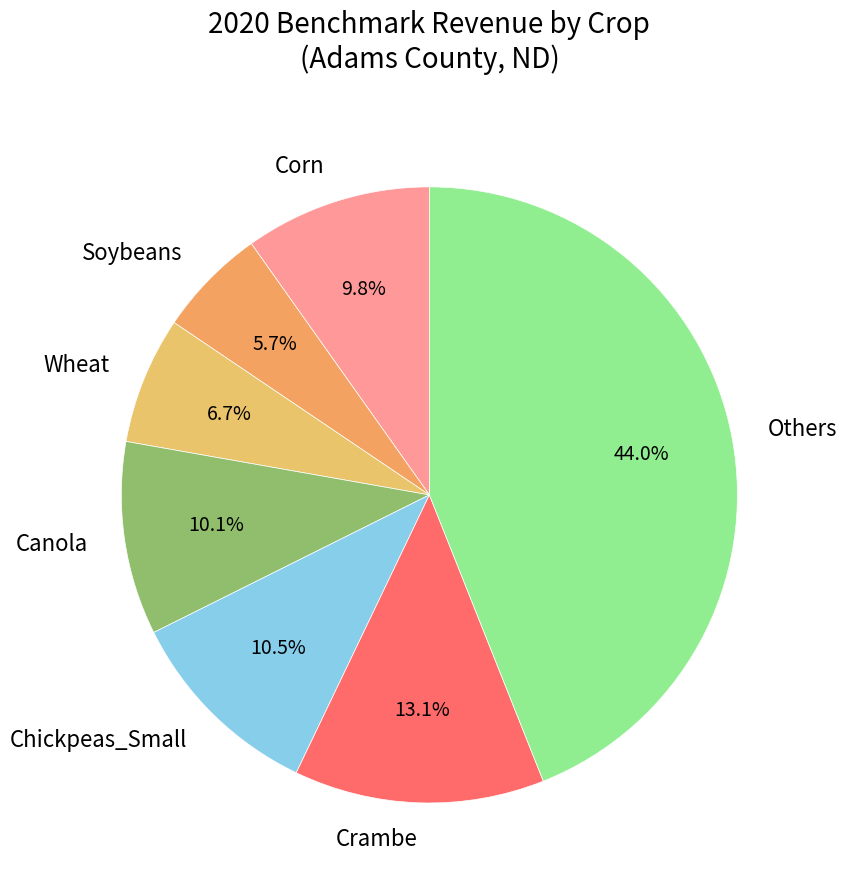

What portion of the pie excludes Others?

56.0%